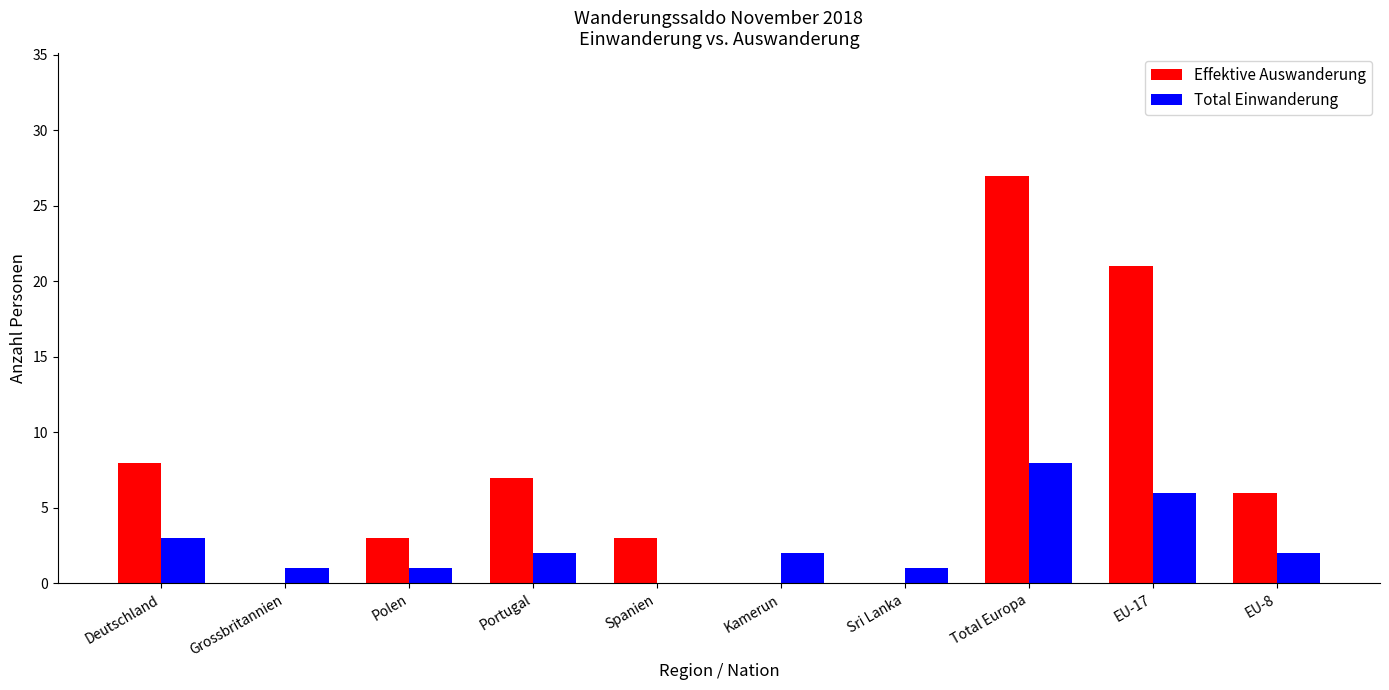

Which series has the widest spread of values?

Effektive Auswanderung